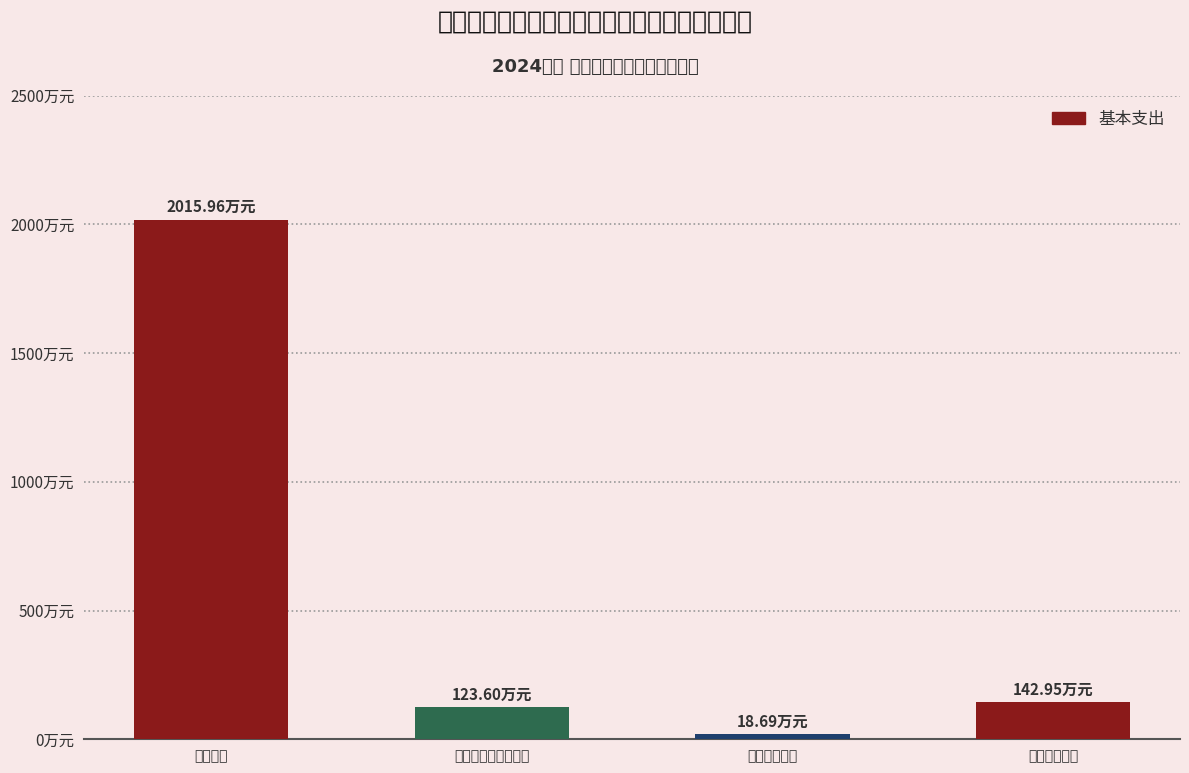

Are the bars horizontal?

No